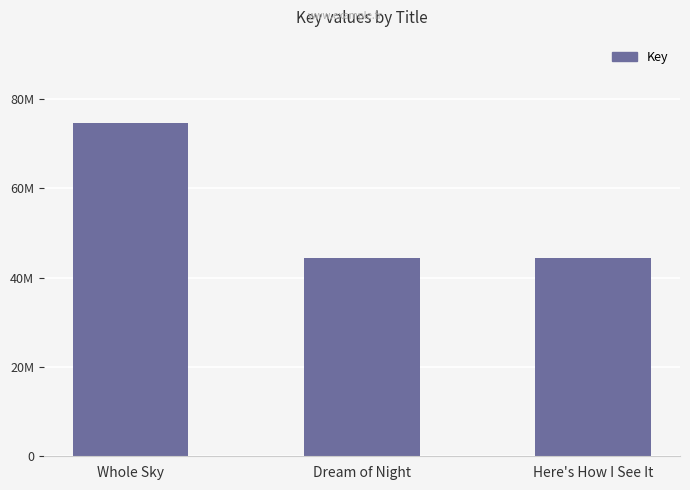

Are the bars horizontal?

No